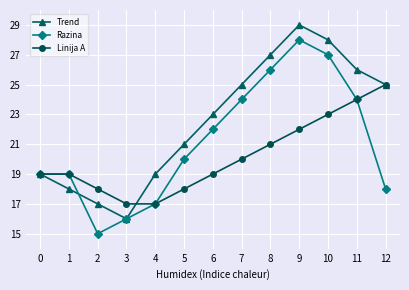

What is the approximate value of Linija A at 0?

19